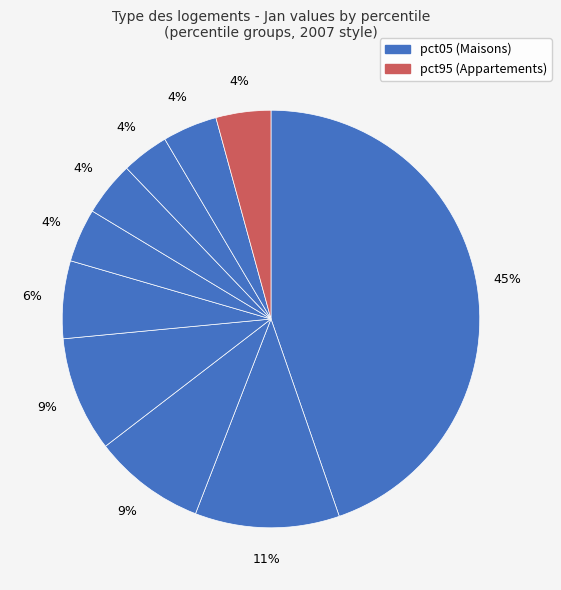

Which slice is the largest?

pct05